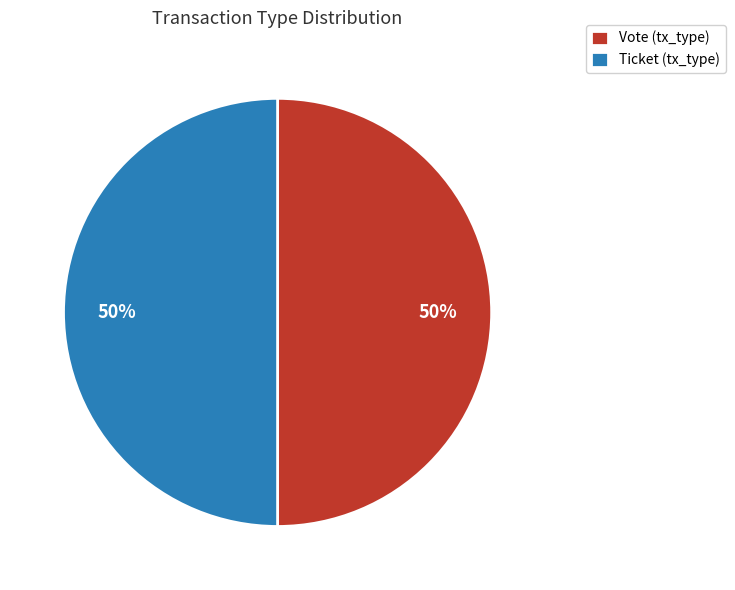

Count the number of slices in the pie.

2